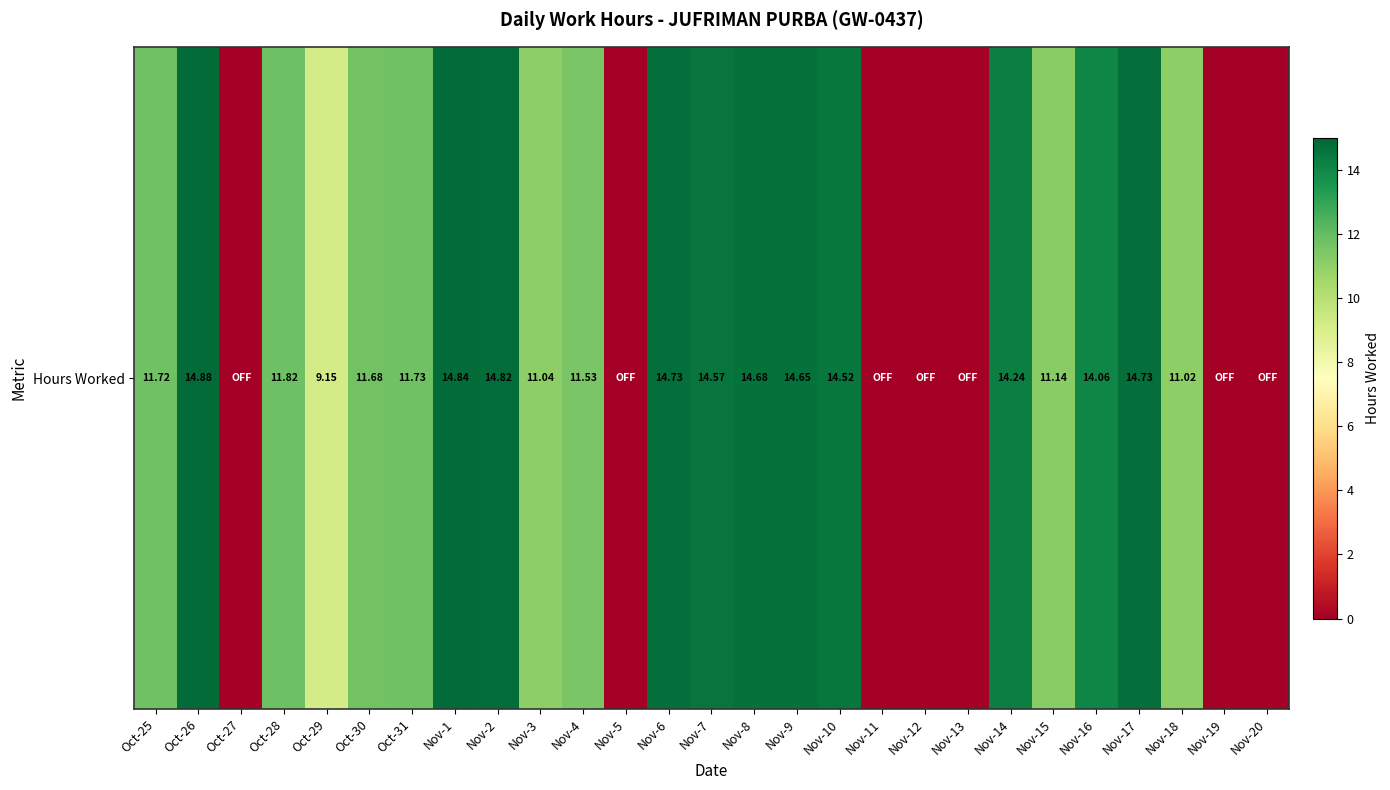

What is the difference between the maximum and minimum values?

14.9